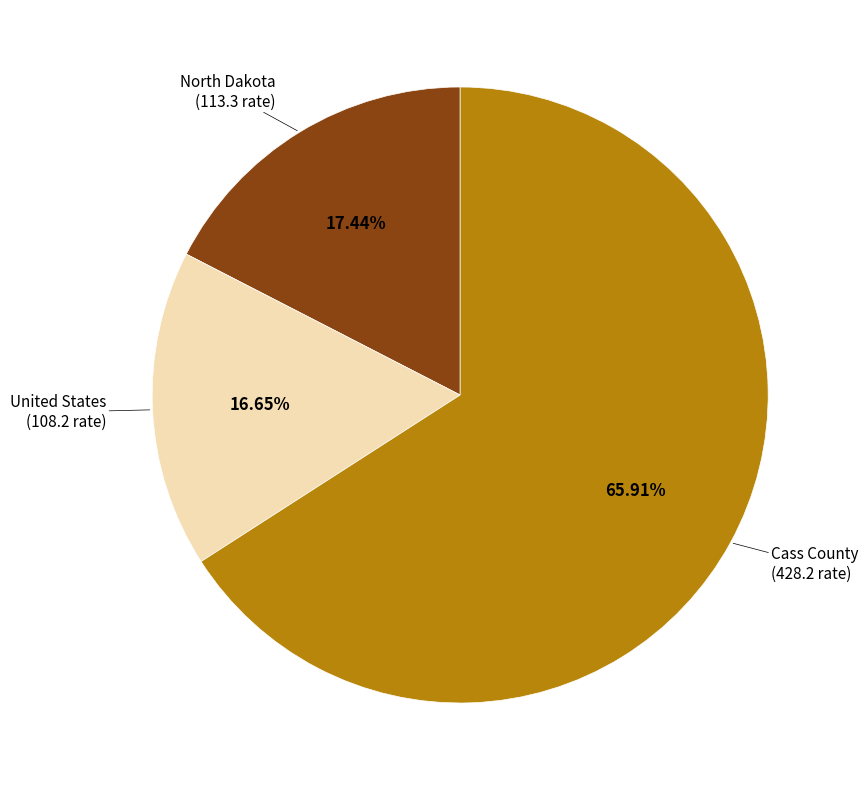

Combined, what portion of the pie is United States and Cass County?

82.6%